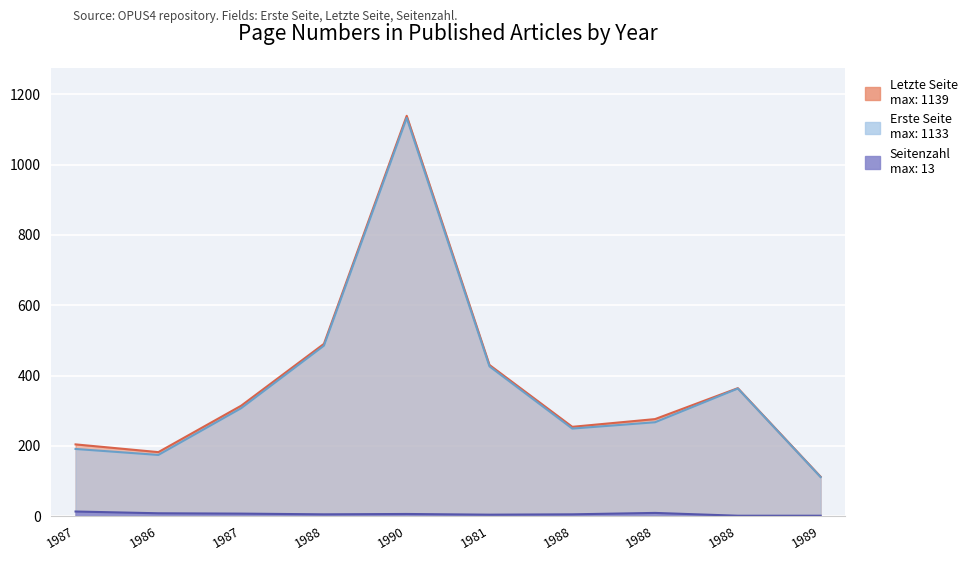

What are all the series names shown in the legend?

Erste Seite, Letzte Seite, Seitenzahl